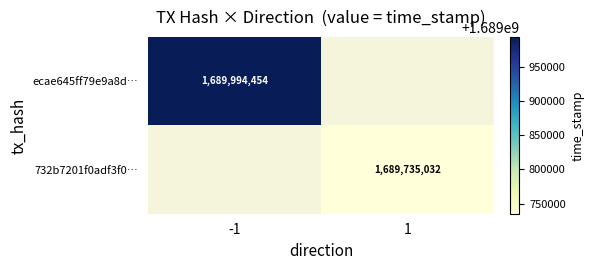

Which has a higher value, 1 or -1?

-1